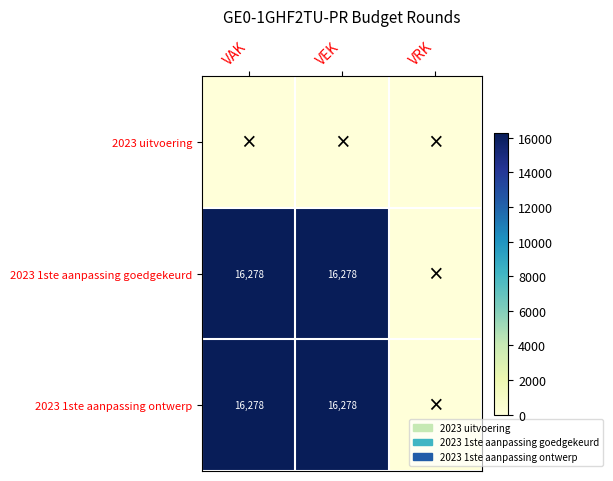

True or false: 2023 1ste aanpassing ontwerp has a value of 11009 at VEK.

False